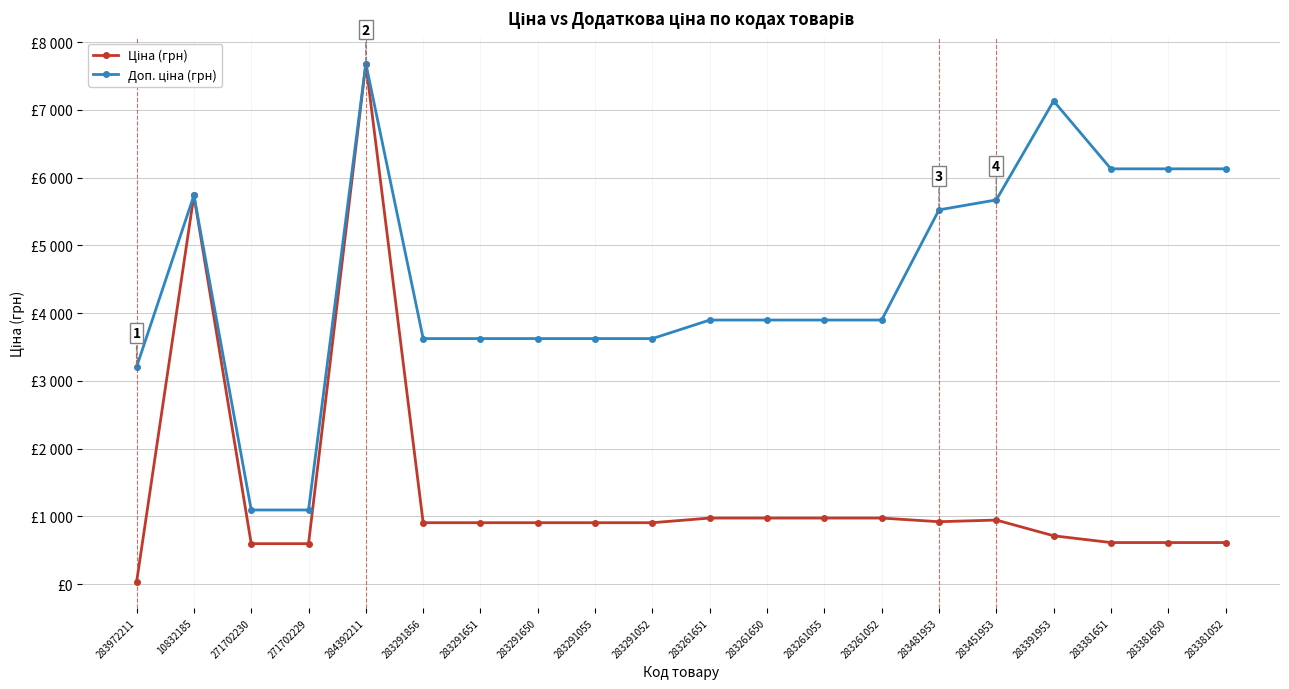

What is the sum of all Доп. ціна (грн) values?

89222.3